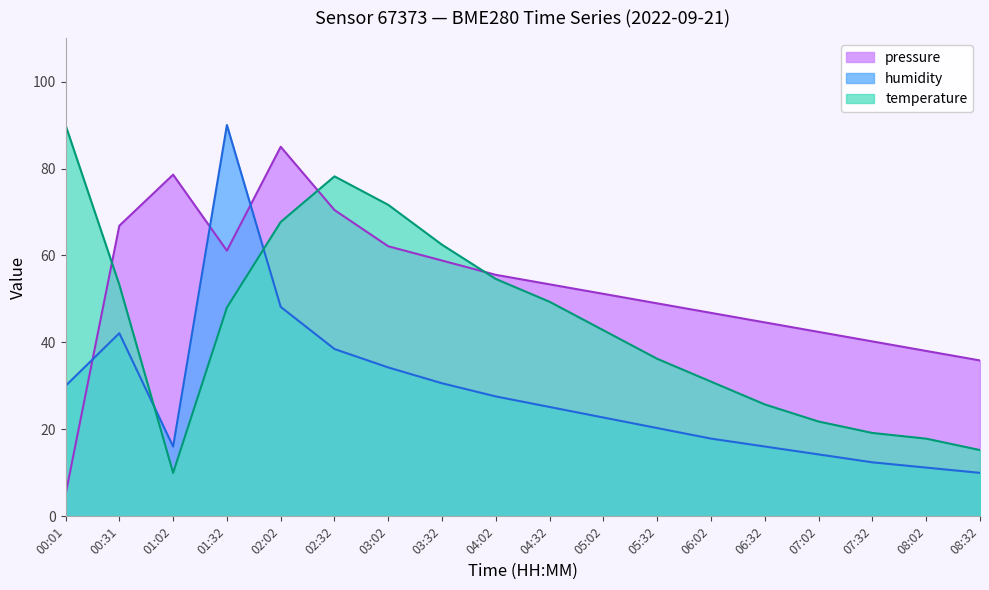

At which category does the chart reach its peak across all series?

00:01